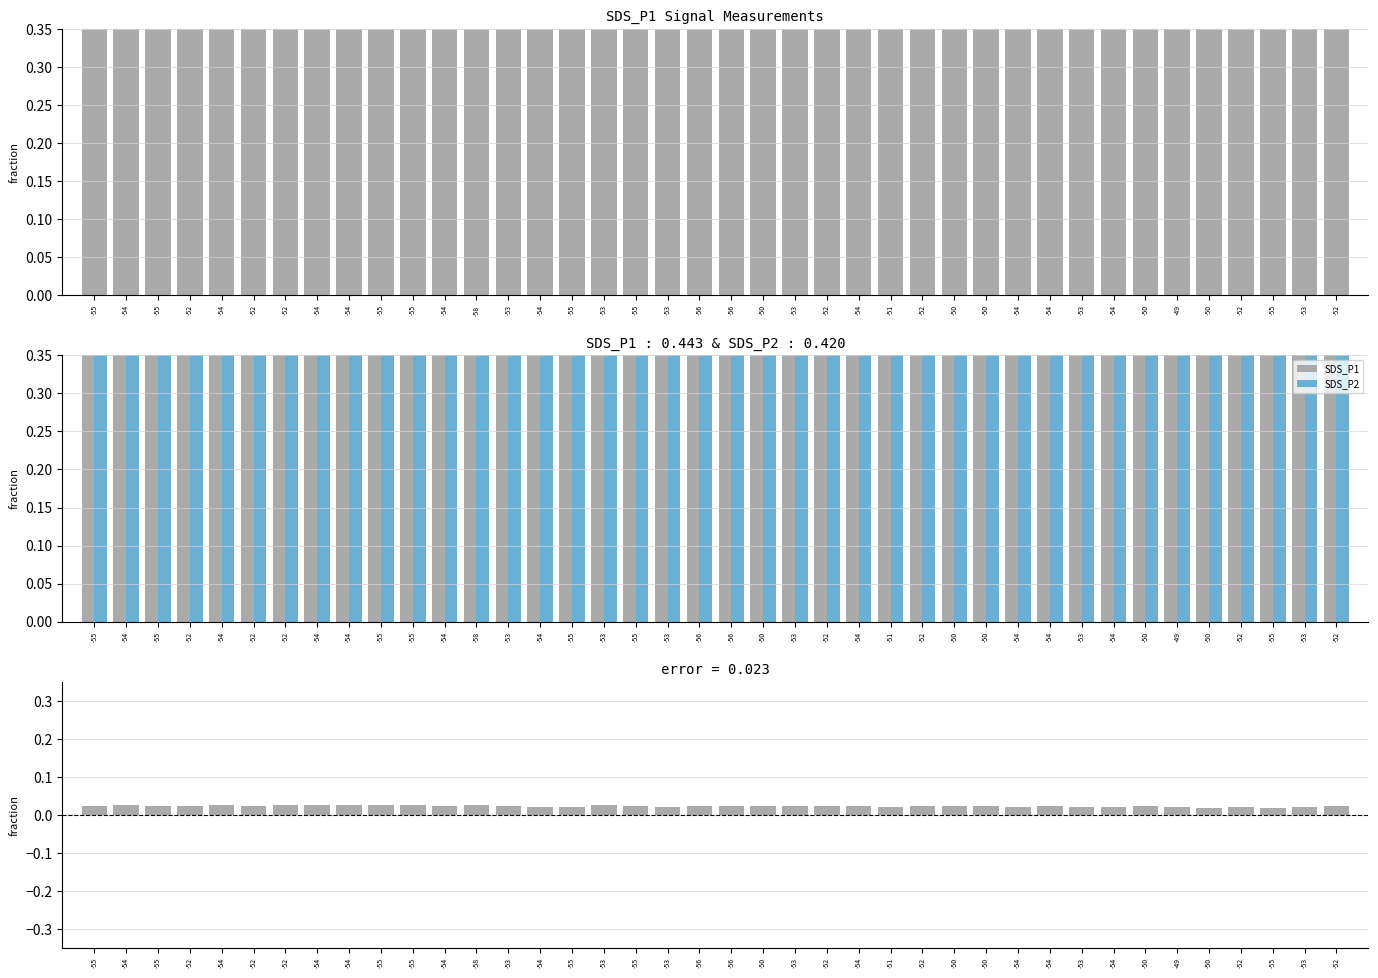

Which series has the largest range (max minus min)?

SDS_P1